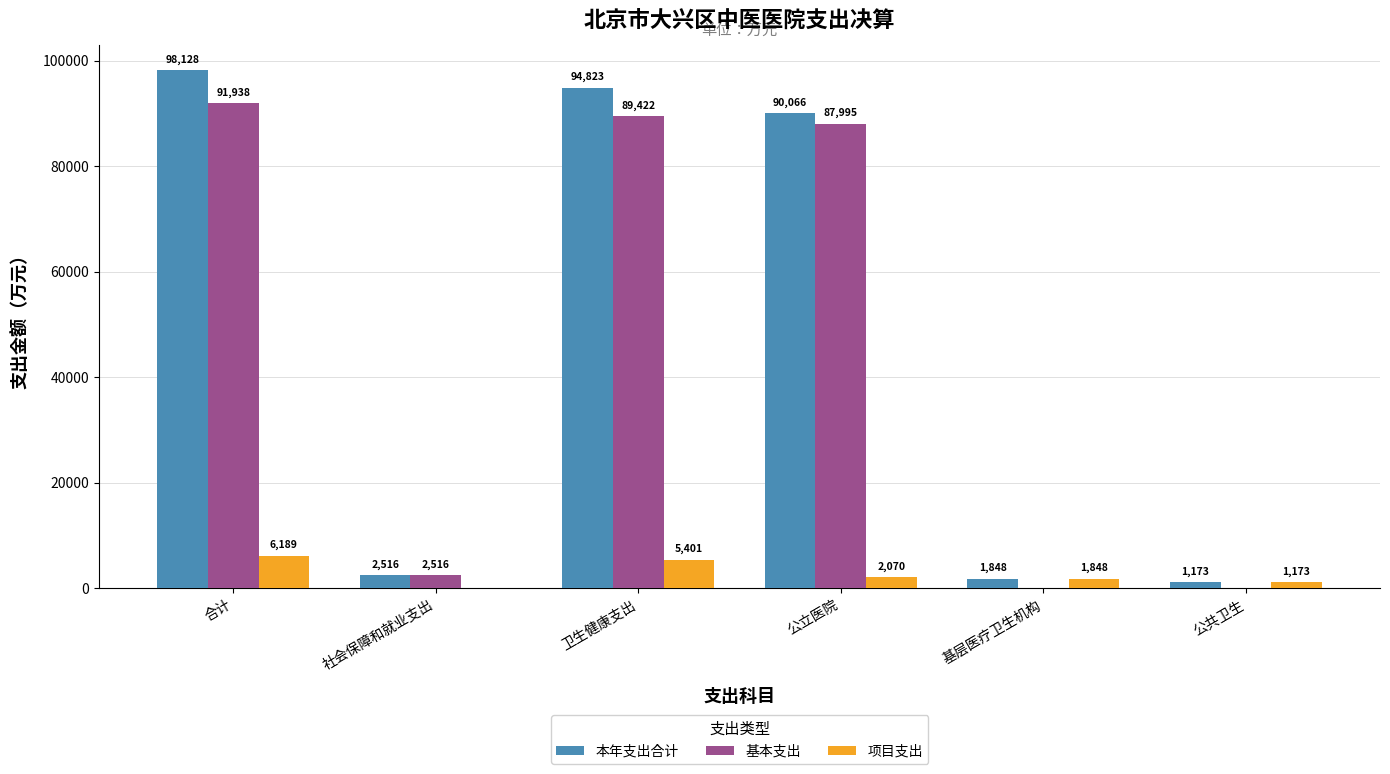

Which series changed the most between 合计 and 社会保障和就业支出?

本年支出合计